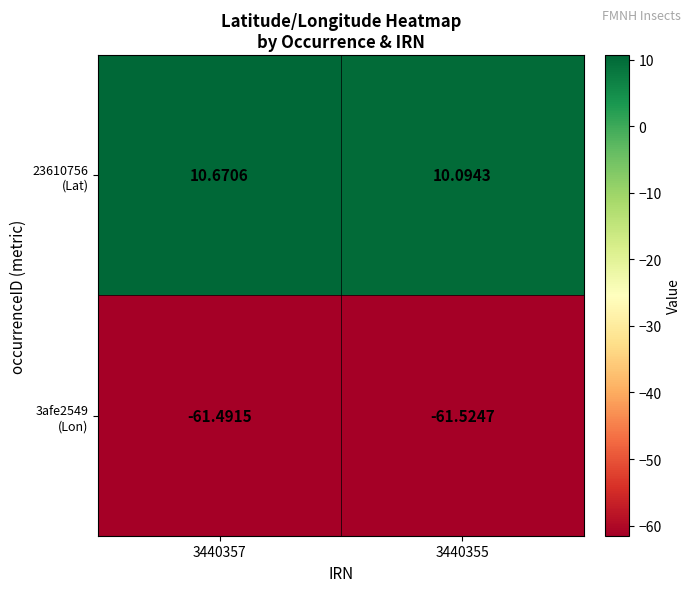

What is the smallest value displayed?

-61.5